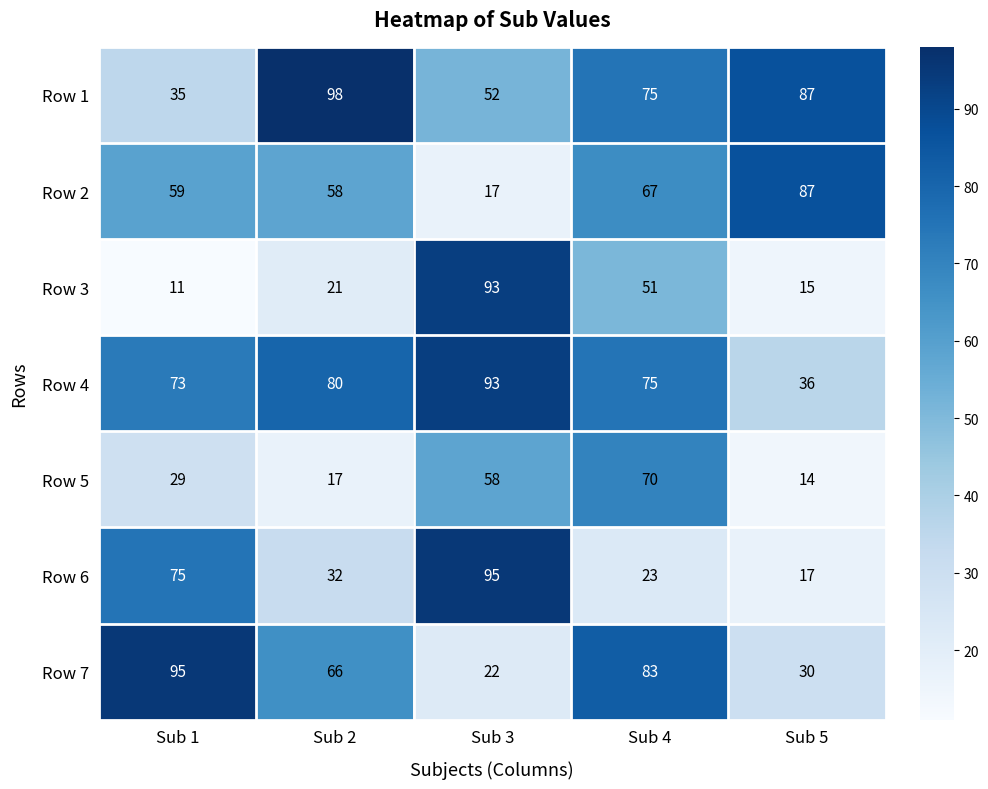

Which category has the lowest value in the Row 7 series?

Sub 3